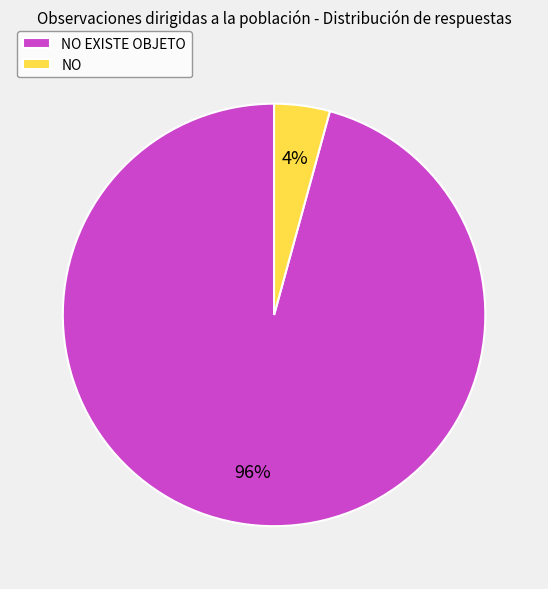

Count the number of slices in the pie.

2